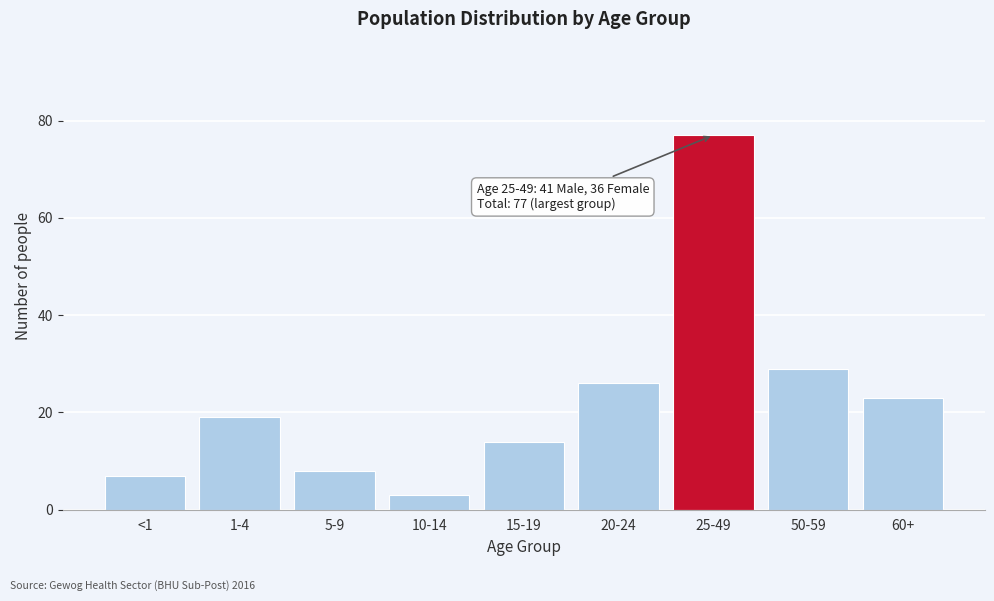

Reading left to right, transcribe all the data shown in this chart.

7	19	8	3	14	26	77	29	23